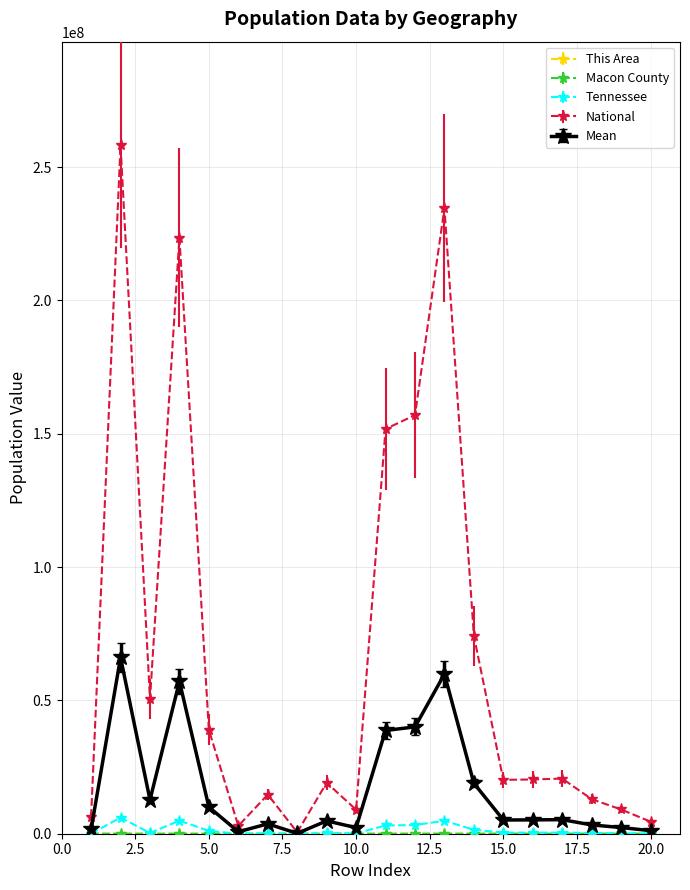

At how many categories does at least one series exceed 93001965?

5